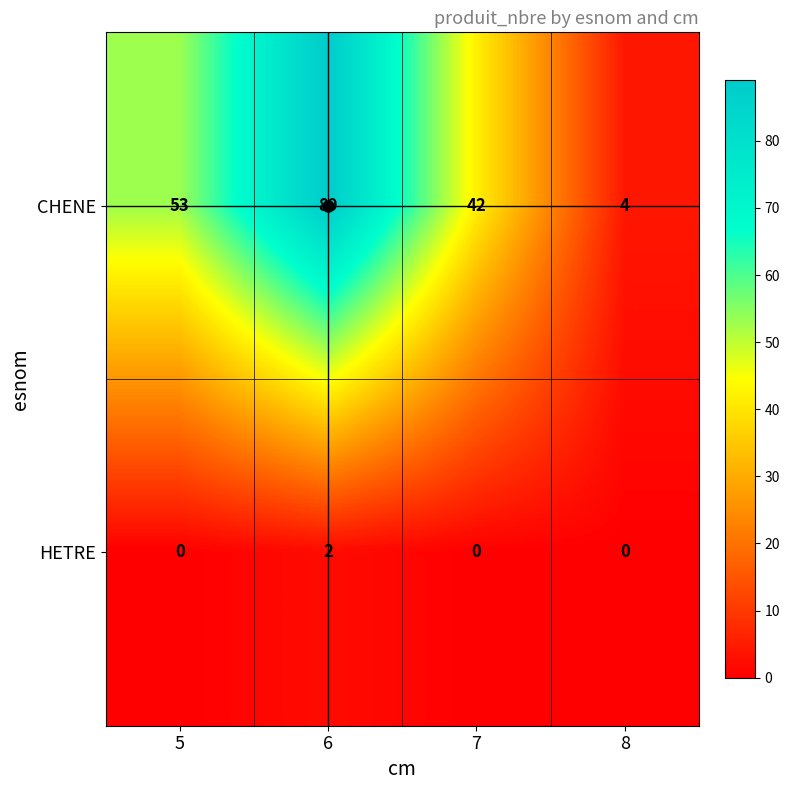

List the series in order of their peak value, lowest first.

HETRE, CHENE